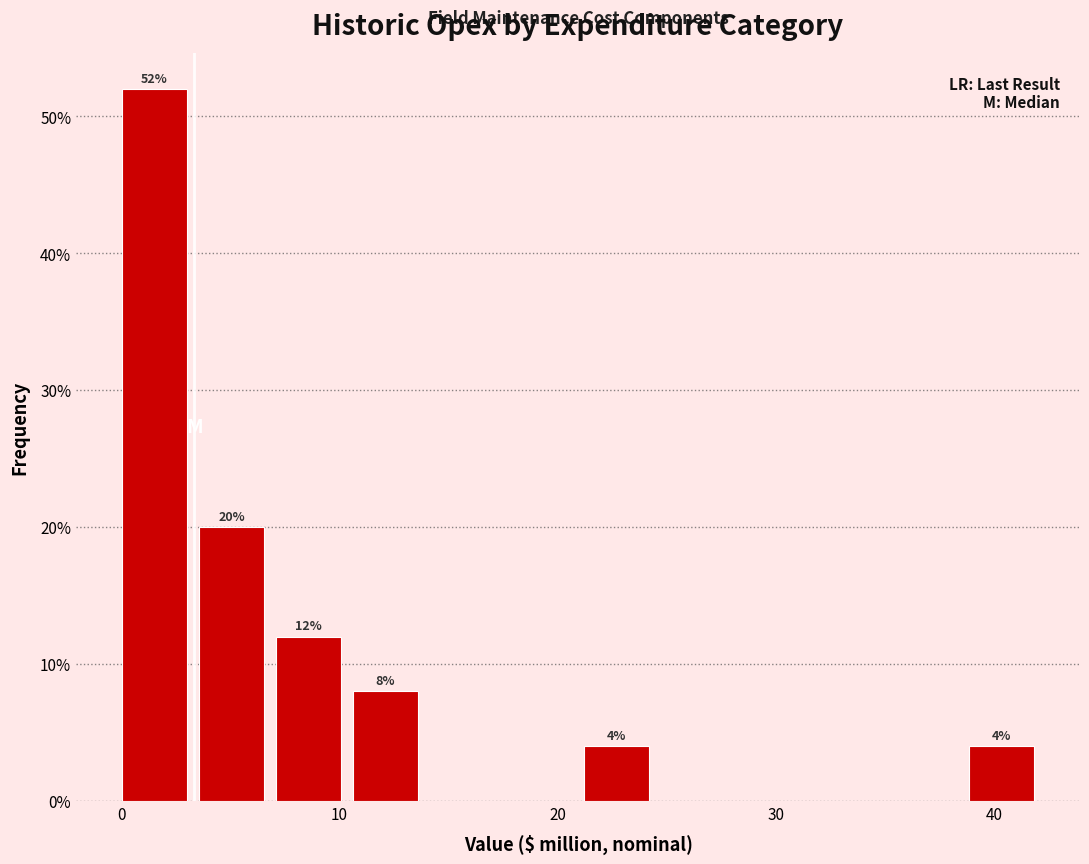

Around what value on the x-axis is the tallest bar? Give the approximate position of its centre, as read against the axis.

2